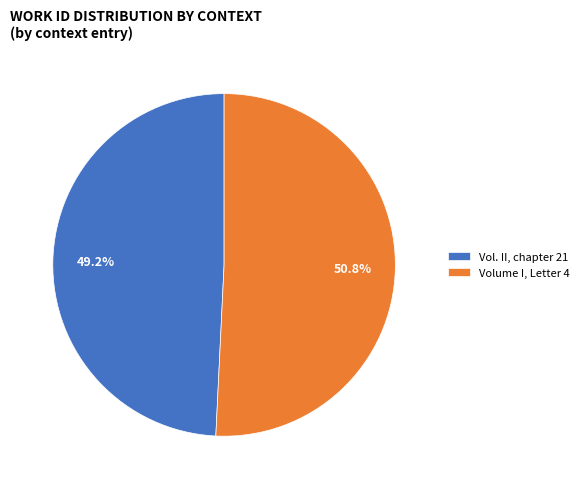

Approximately how many times larger is the value at Vol. II, chapter 21 compared to Volume I, Letter 4?

1.0